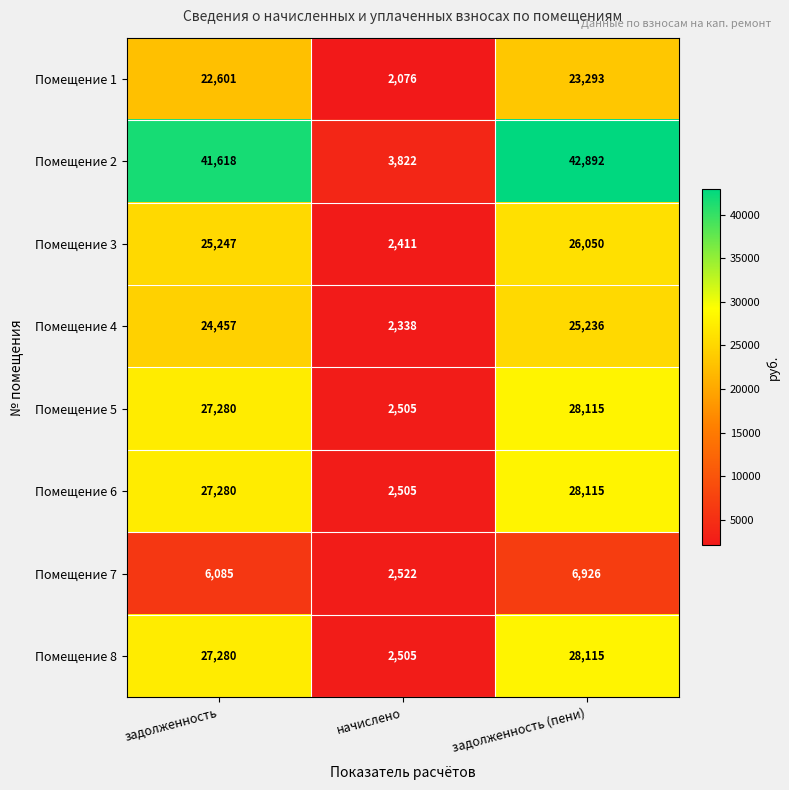

Which category has the lowest value in the Помещение 2 series?

начислено